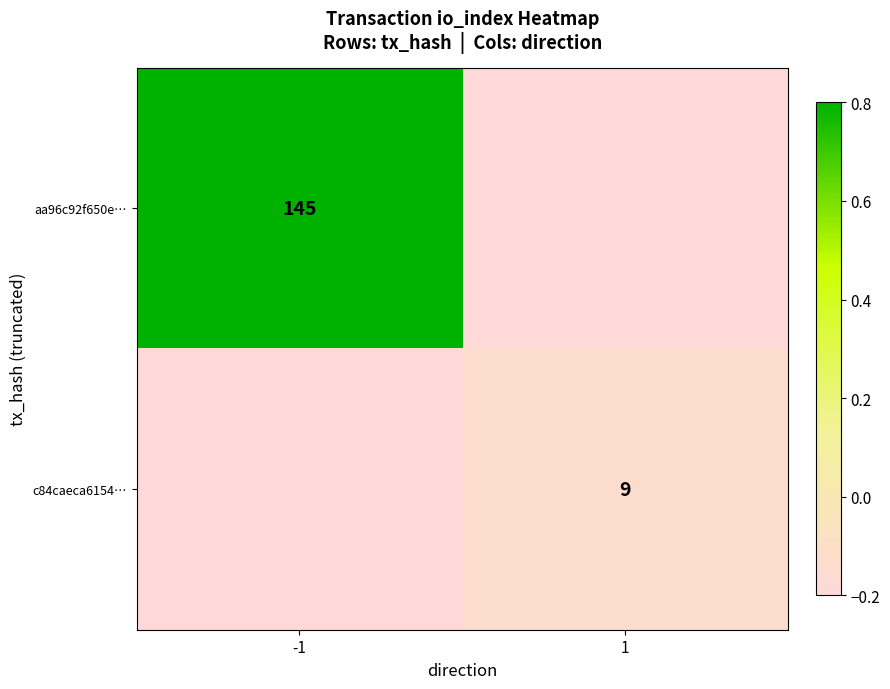

Is it true that c84caeca6154… equals 9.0 at 1?

True